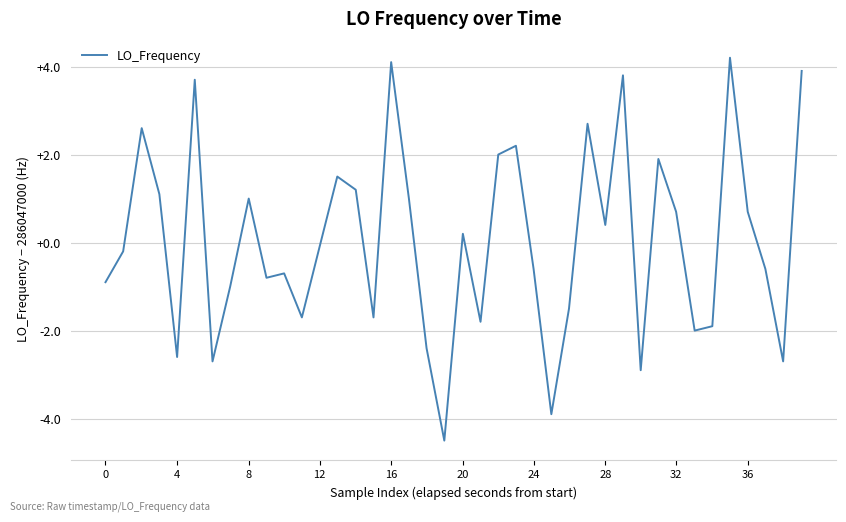

What is the difference between the maximum and minimum values?

8.7